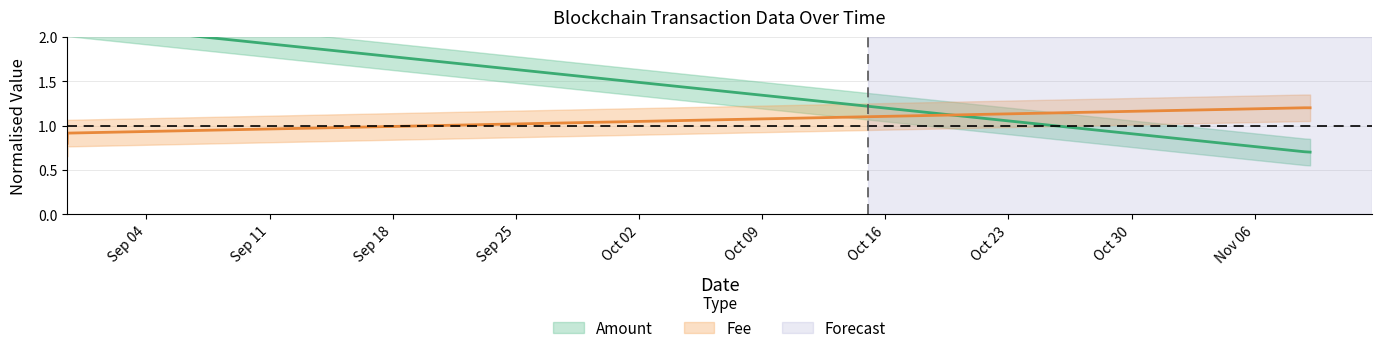

At which label does Amount first exceed 2?

Sep 04